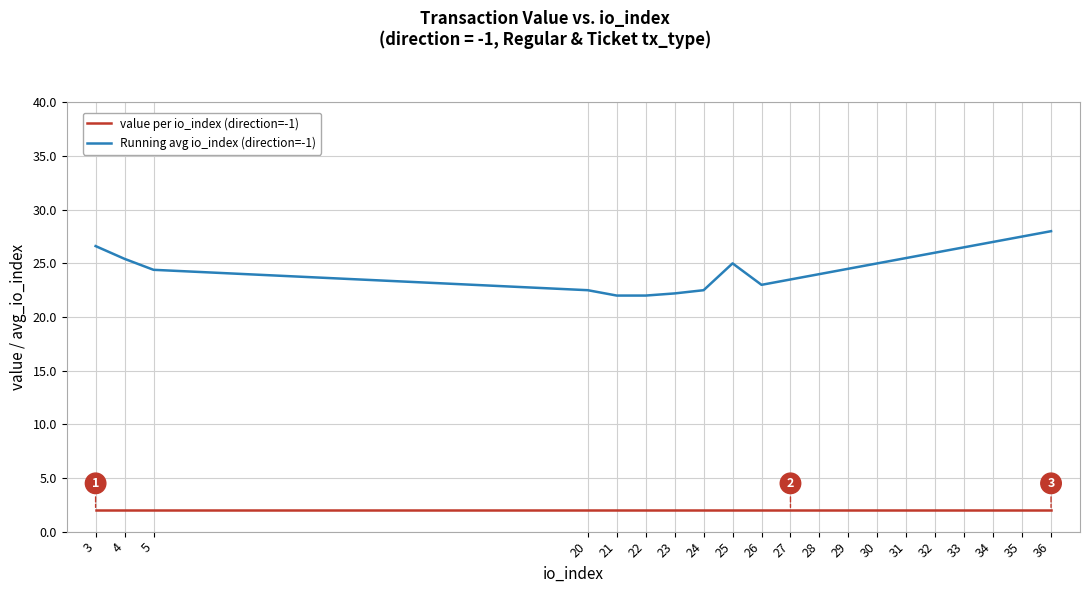

What is the average value of the Running avg io_index (direction=-1) series?

24.7